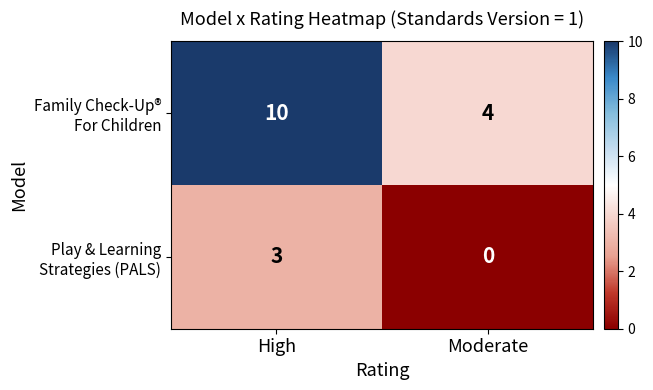

What is the difference between the highest and lowest values at Moderate?

4